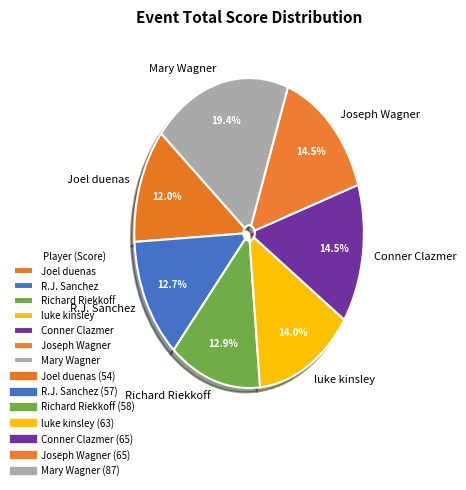

Is it true that Mary Wagner is 19% of the pie?

True